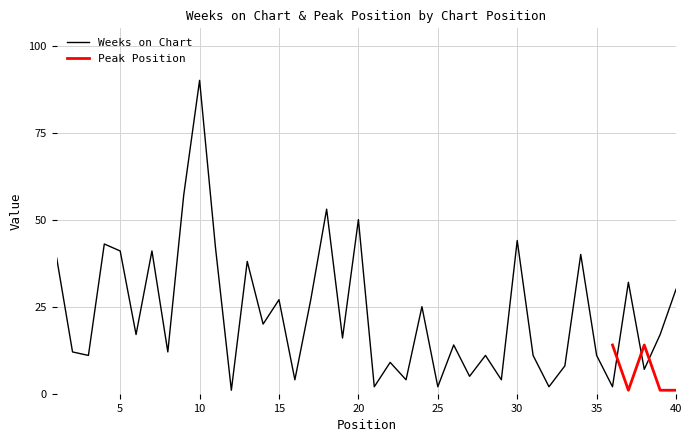

Is it true that Weeks on Chart equals 30 at 40?

True